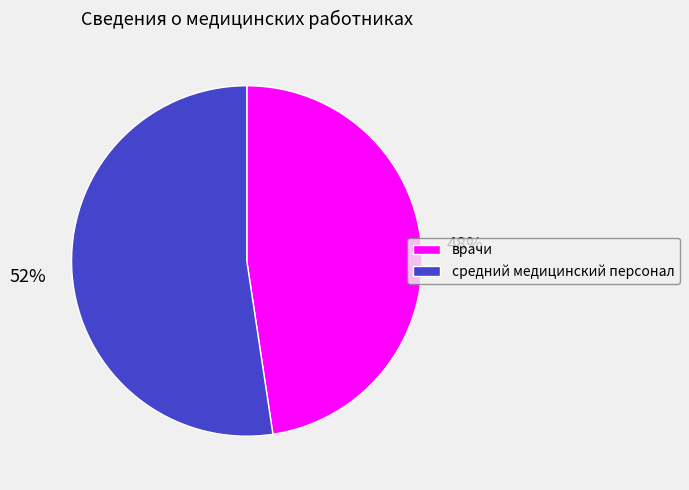

To the nearest percent, what is the combined percentage of средний медицинский персонал and врачи?

100%